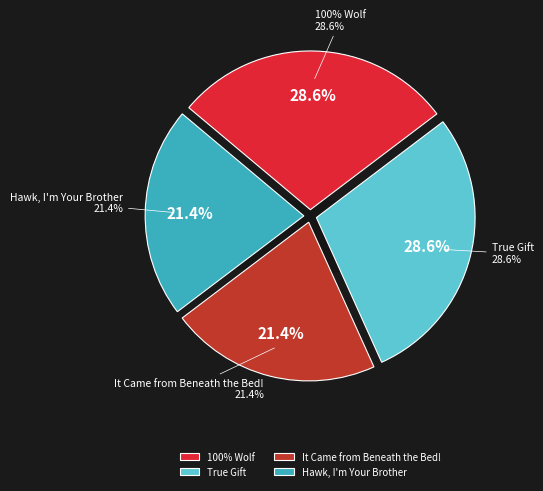

To the nearest percent, what is the difference between the largest and smallest slice percentages?

7%